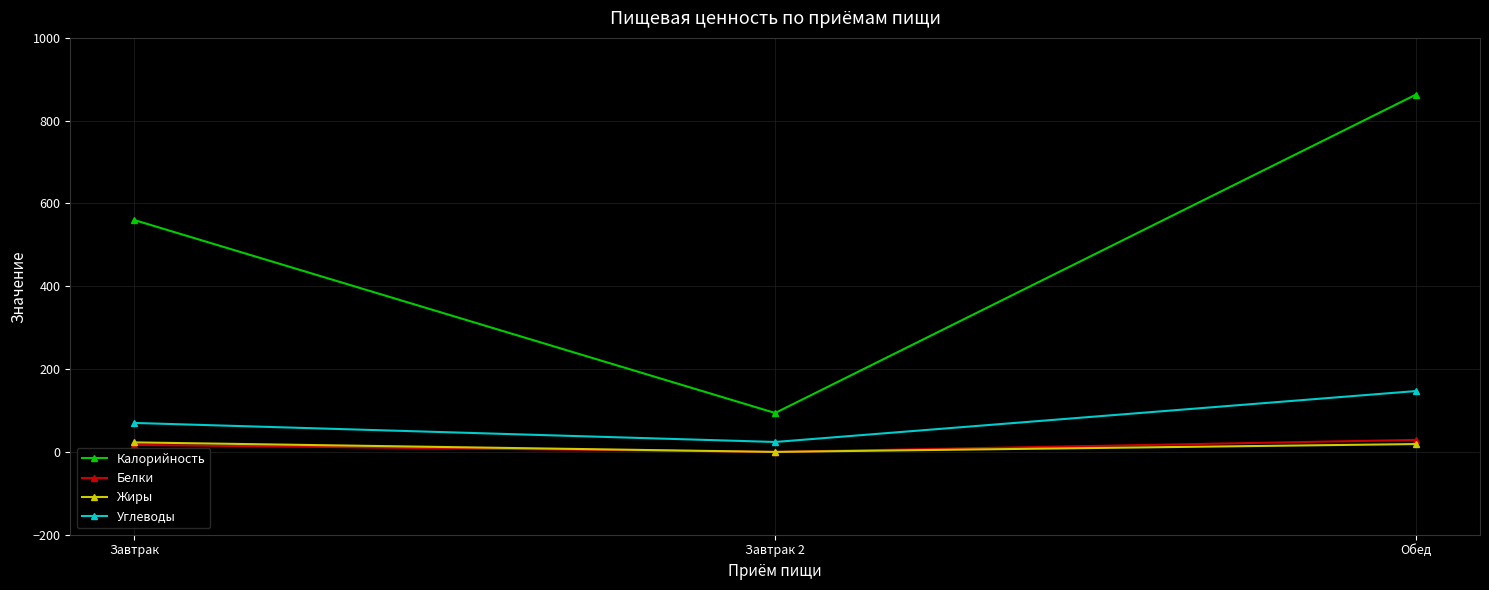

What is the spread (max minus min) of values at Обед?

844